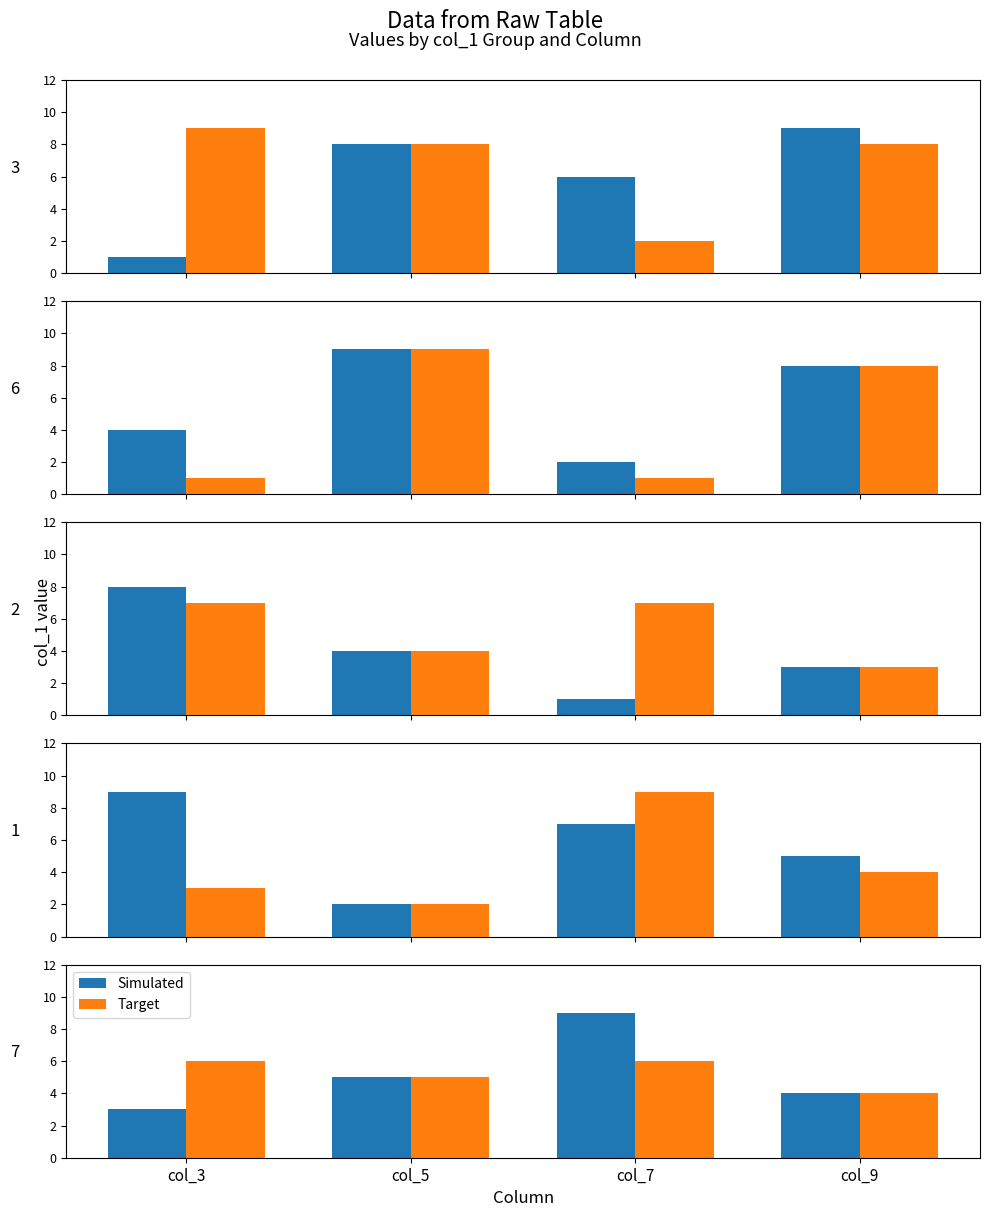

What is the sum of the Simulated values at col_5 and col_3?

8